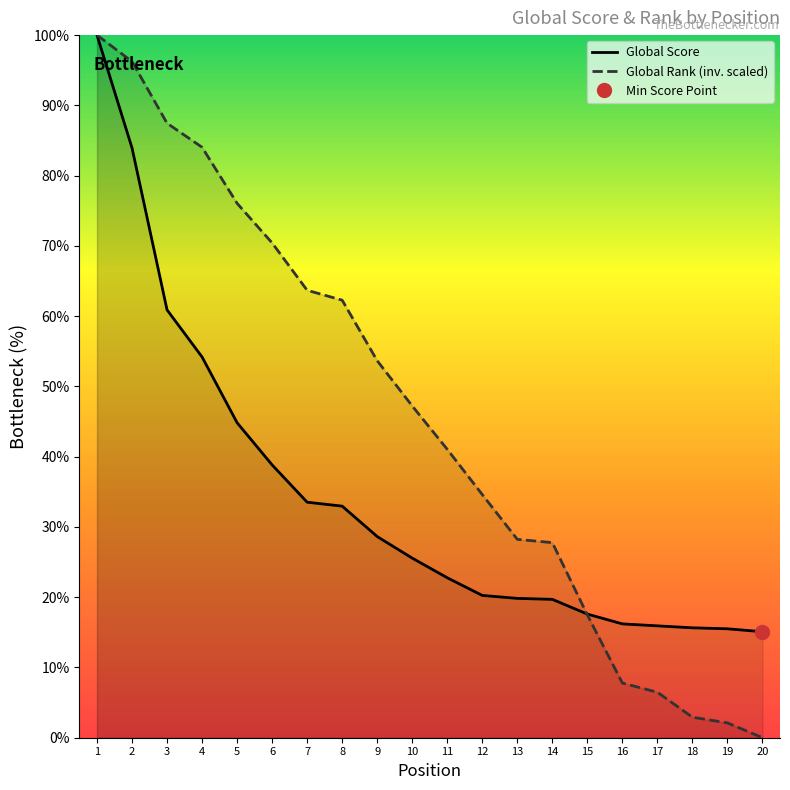

Does the chart display data point markers on the line(s)?

No